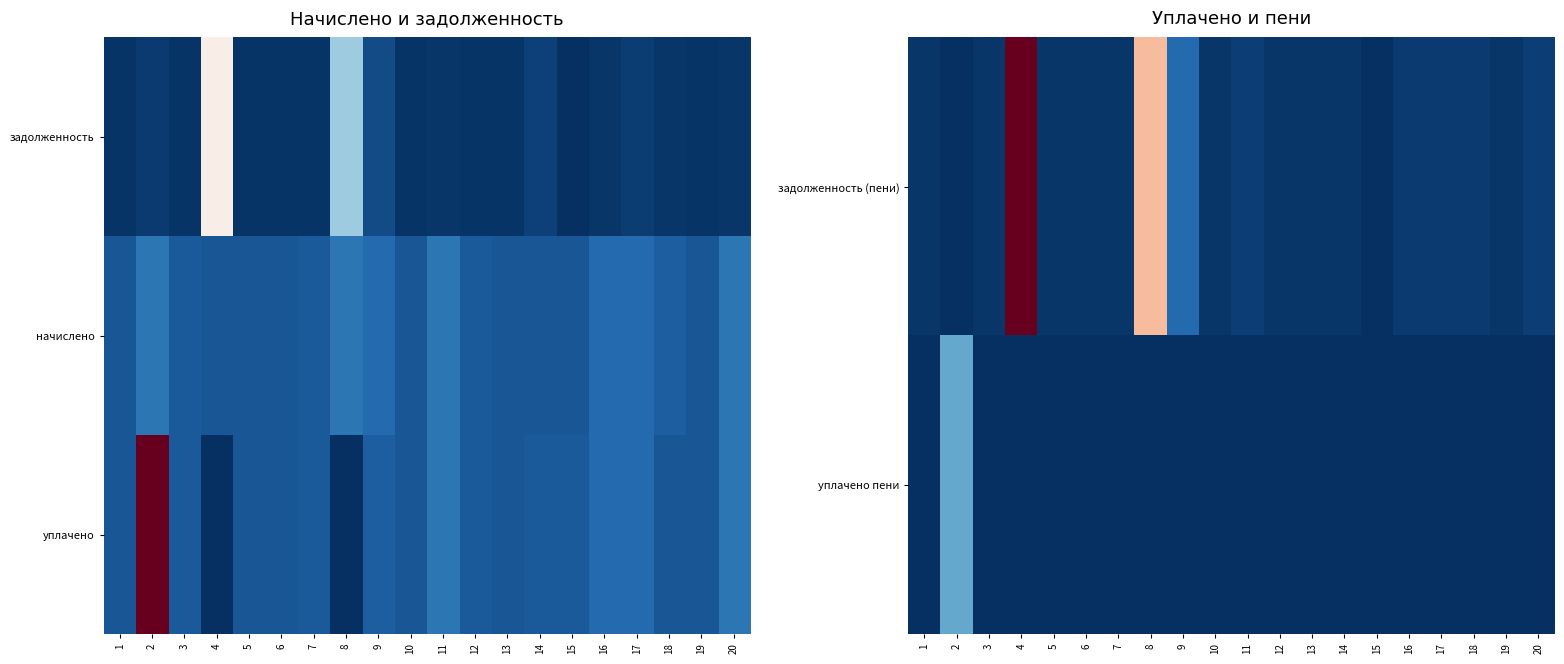

At which category is the sum across all series the highest?

2